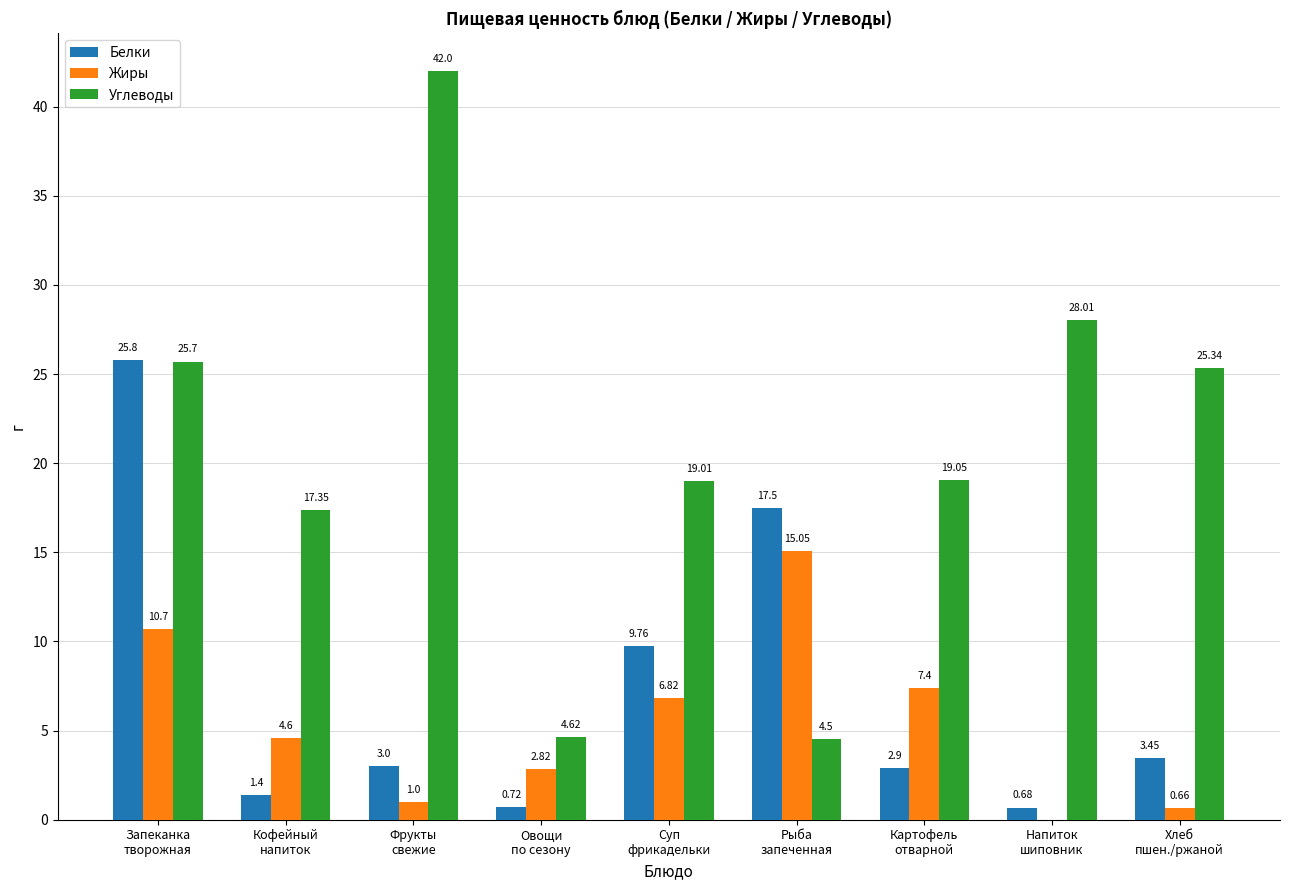

Which series has the largest total across all categories?

Углеводы